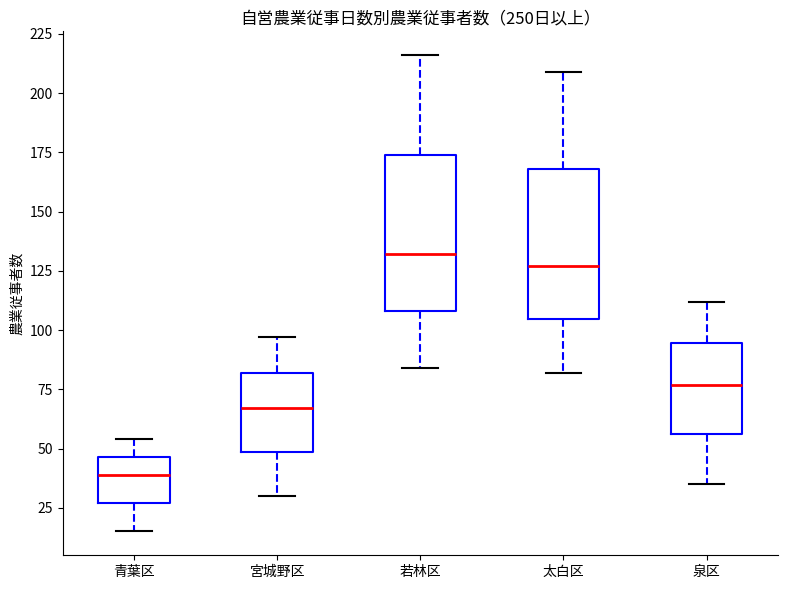

Where is the lower edge of the box for 若林区 on the y-axis? The values are not printed on the chart, so give them approximately, as read against the axis.

110